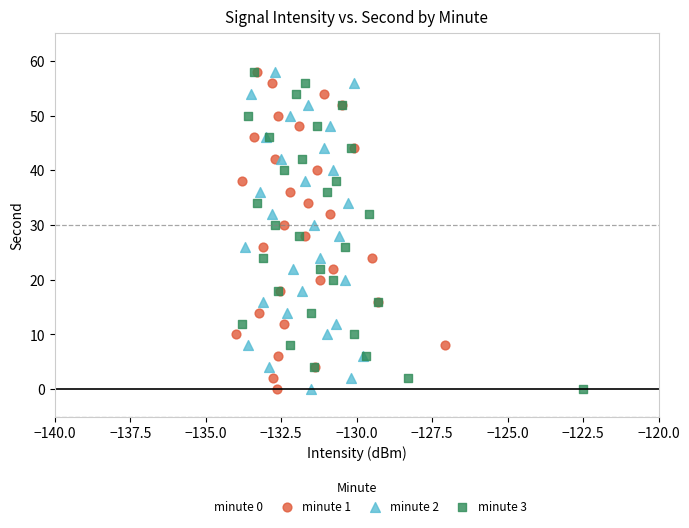

What are all the series names shown in the legend?

minute 0, minute 1, minute 2, minute 3